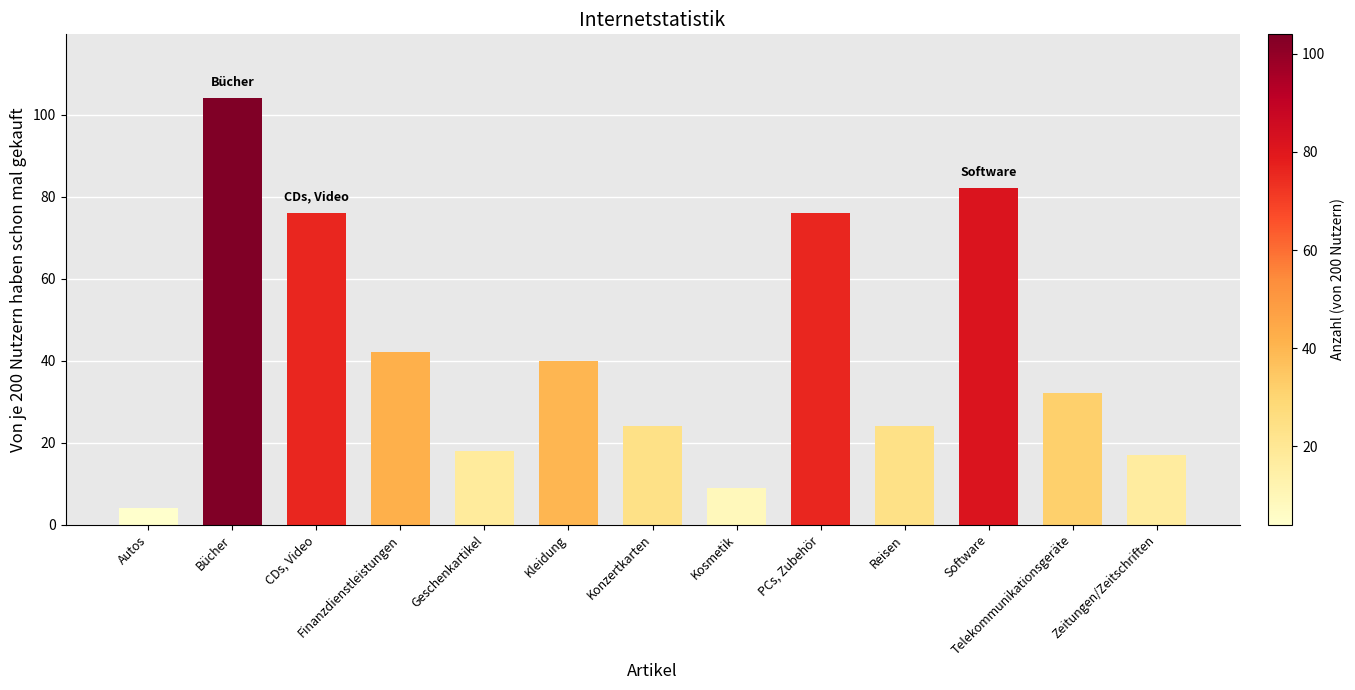

What is the label of the 4th bar from the right?

Reisen